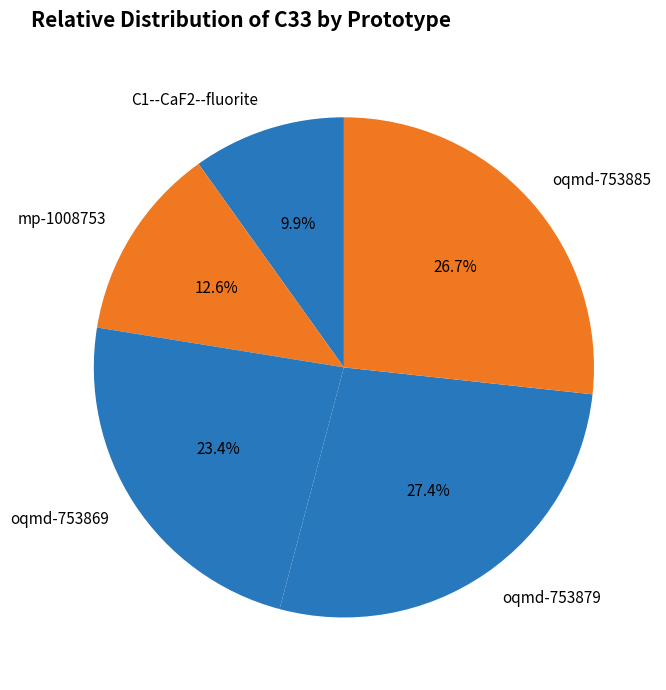

Do mp-1008753 and C1--CaF2--fluorite together represent more than half of the pie?

No